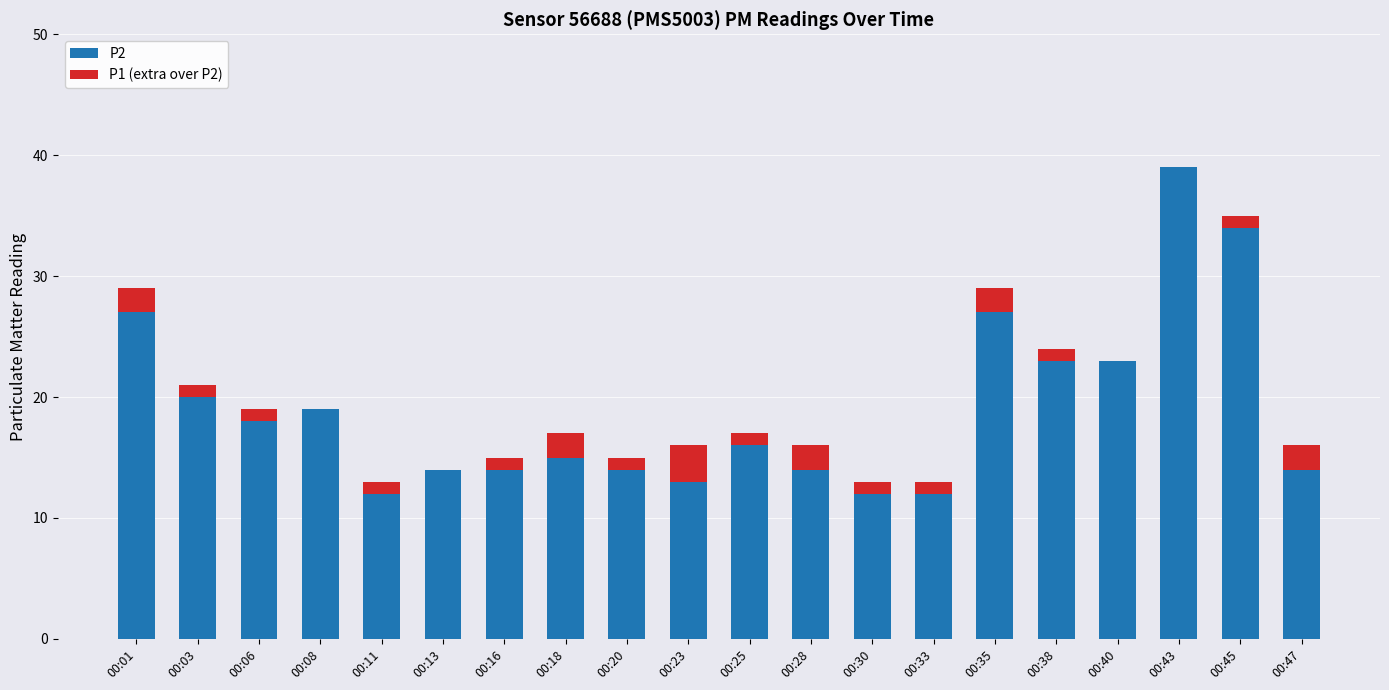

What is the sum of all P2 values?

380